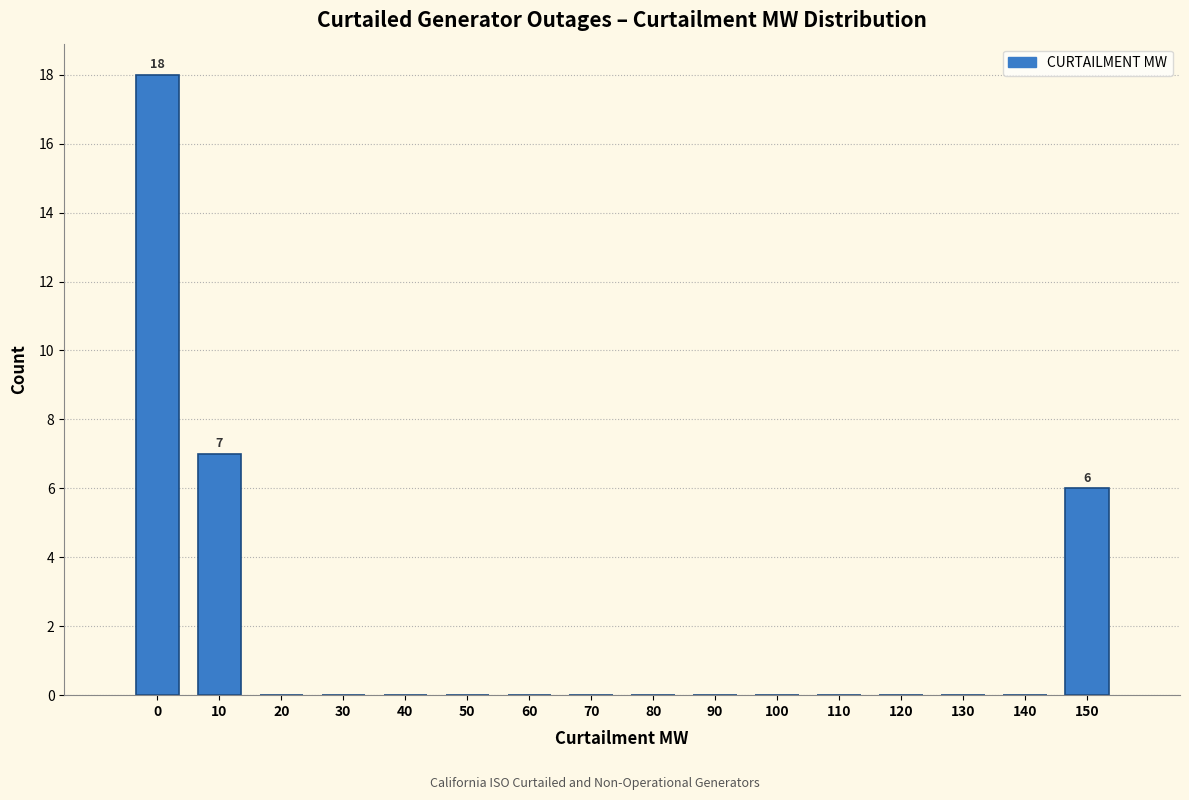

Reading right to left, list all the values displayed in this chart.

150=6	140=0	130=0	120=0	110=0	100=0	90=0	80=0	70=0	60=0	50=0	40=0	30=0	20=0	10=7	0=18